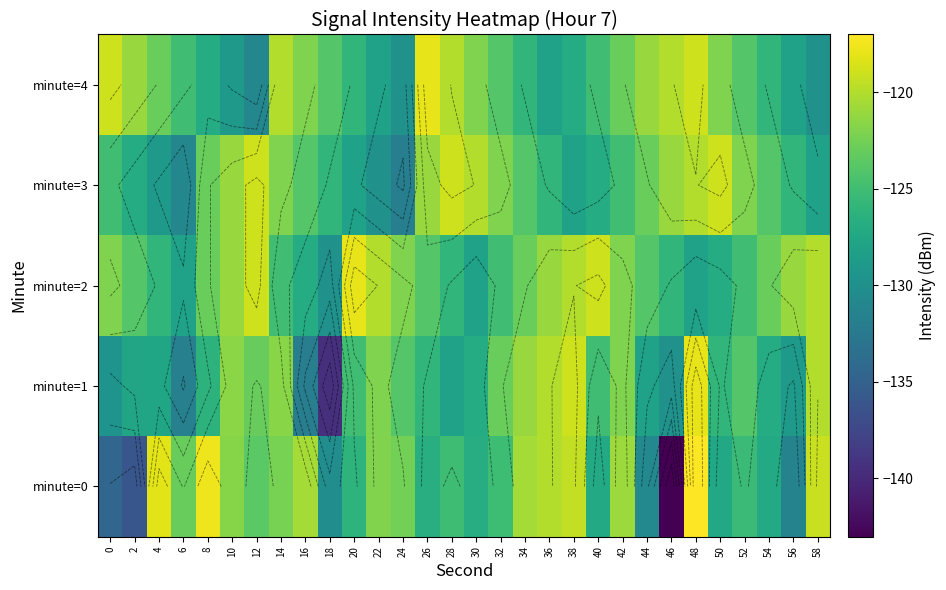

Which series has the widest spread of values?

minute=0